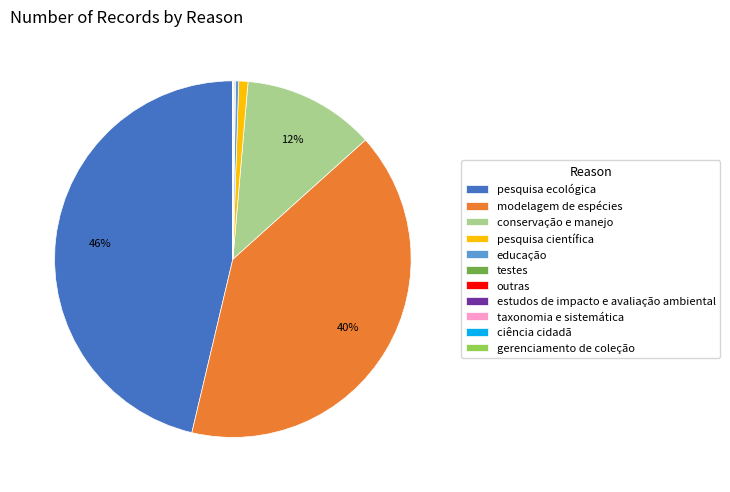

Is it true that conservação e manejo is 26% of the pie?

False